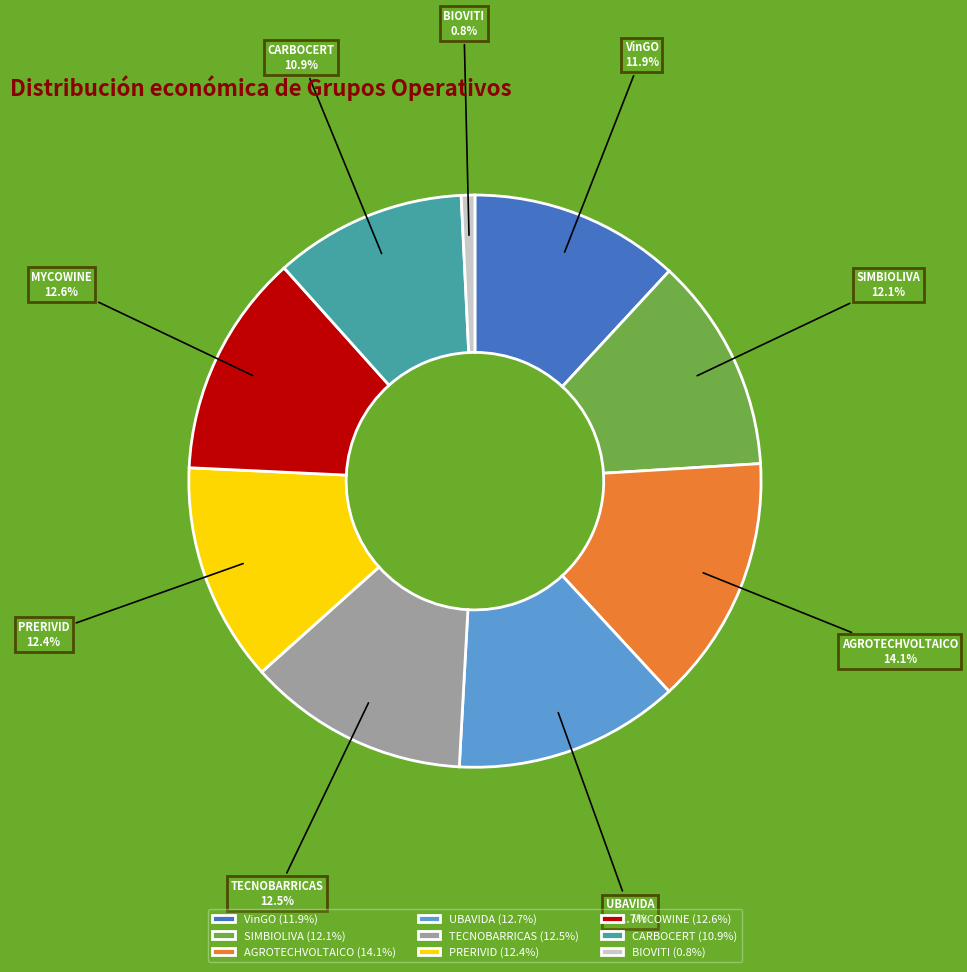

Which slice is the smallest?

BIOVITI